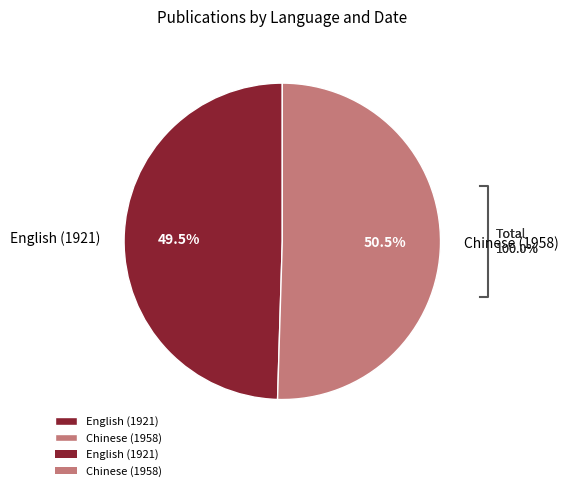

True or false: Chinese (1958) accounts for 42% of the total.

False